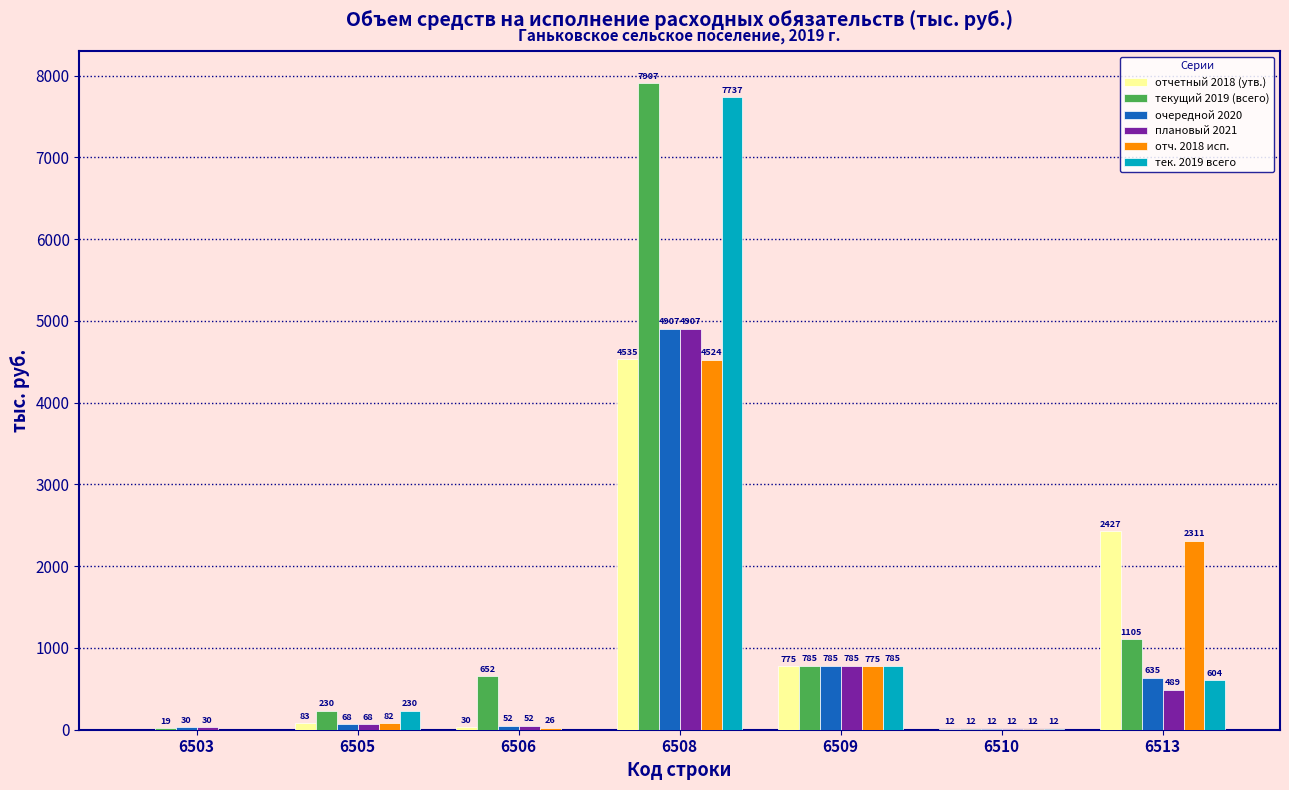

Which series has the largest total across all categories?

текущий 2019 (всего)